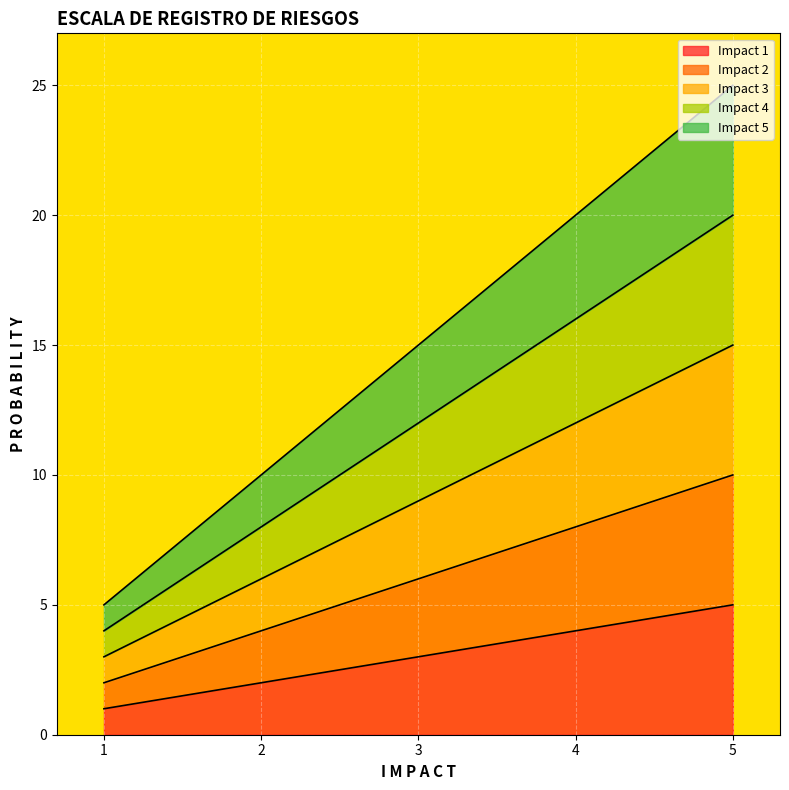

Does the chart display data point markers on the line(s)?

No